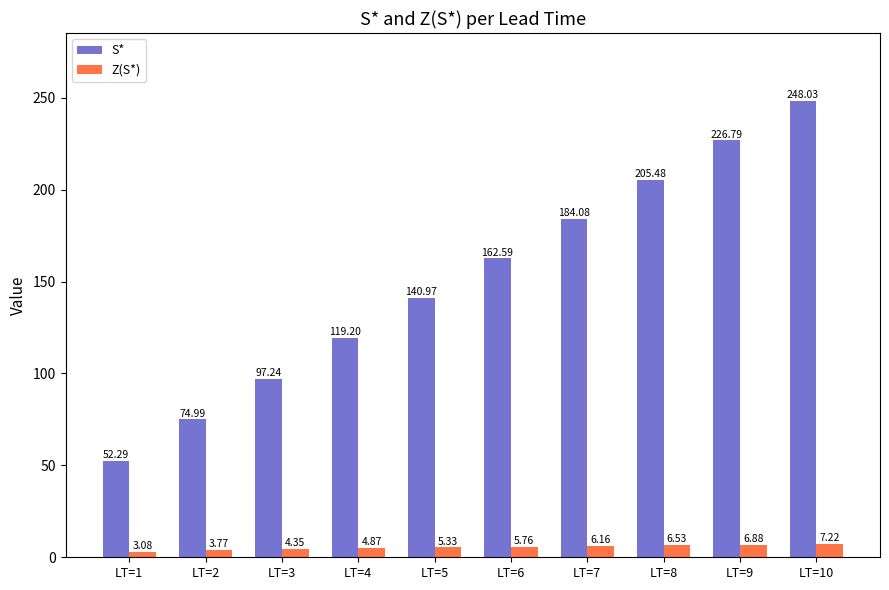

List the series in order of their overall mean, highest first.

S*, Z(S*)